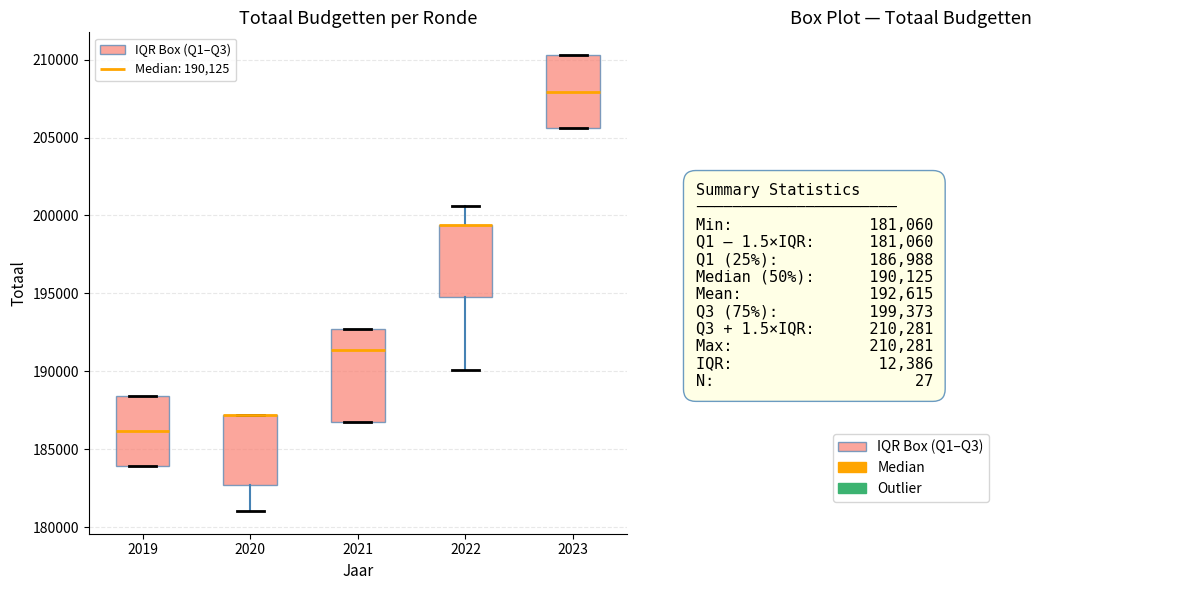

Reading left to right, transcribe this box plot: for each box, give where its median line is, the range the box spans, and where its two whiskers end, as read against the y-axis. The values are not printed on the chart, so give them approximately, as read against the axis.

2019: median 186000, box 184000 to 188500, whiskers 184000 to 188500
2020: median 187000 (drawn on the box's upper edge), box 182500 to 187000, whiskers 181000 to 187000
2021: median 191500, box 187000 to 192500, whiskers 187000 to 192500
2022: median 199500 (drawn on the box's upper edge), box 194500 to 199500, whiskers 190000 to 200500
2023: median 208000, box 205500 to 210500, whiskers 205500 to 210500